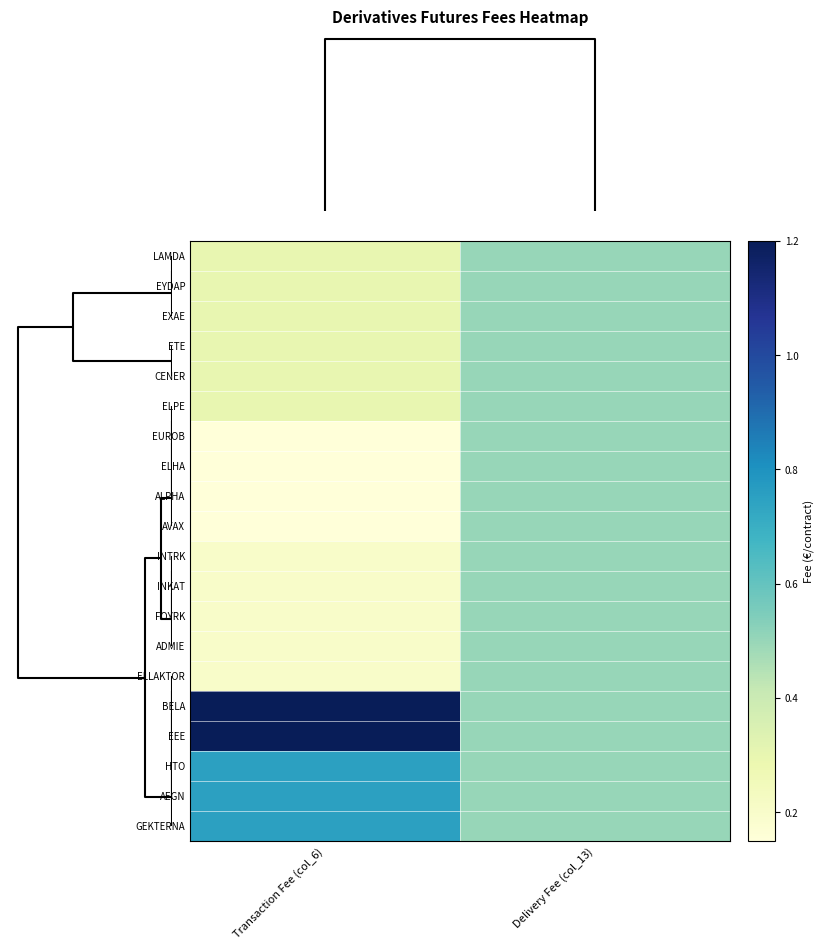

Which category has the highest value across all series?

Transaction Fee (col_6)